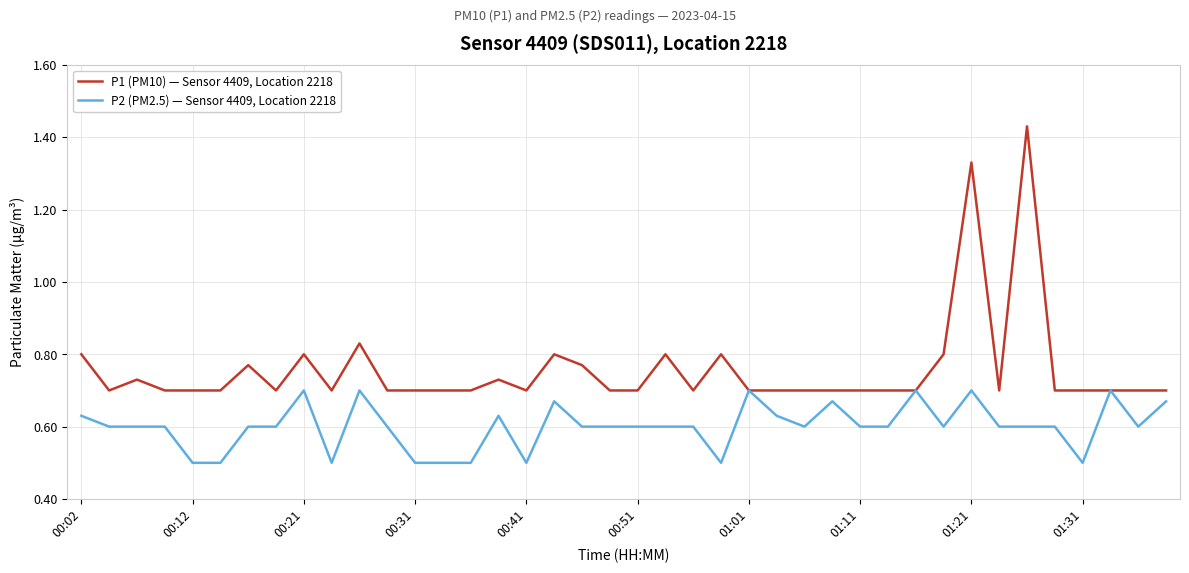

List the series in order of their peak value, lowest first.

P2 (PM2.5) — Sensor 4409, Location 2218, P1 (PM10) — Sensor 4409, Location 2218